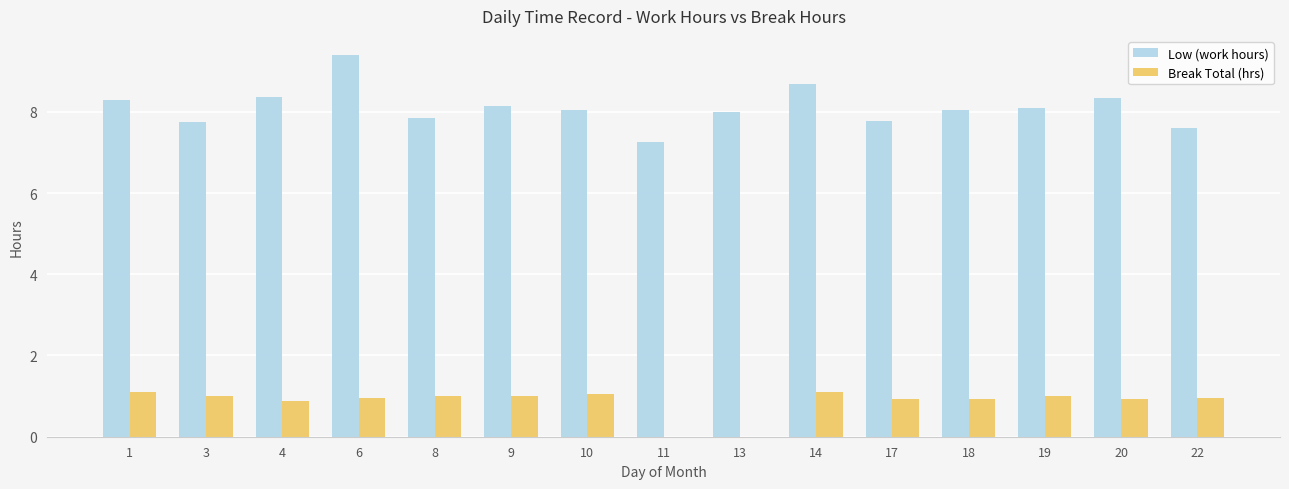

The Low (work hours) series shows 8.1 at 19. True or false?

True